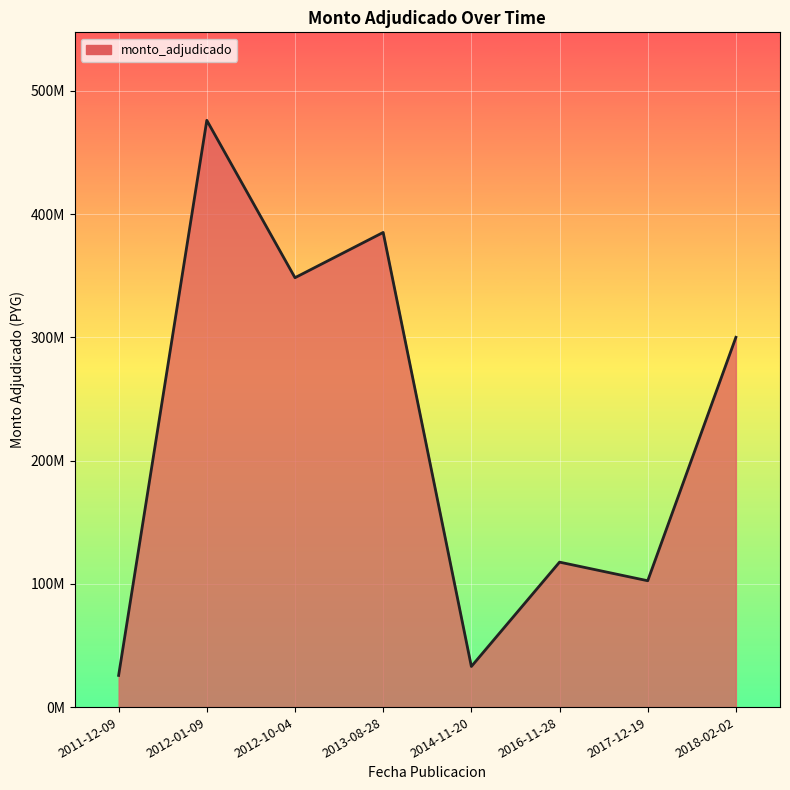

Does the chart display data point markers on the line(s)?

No